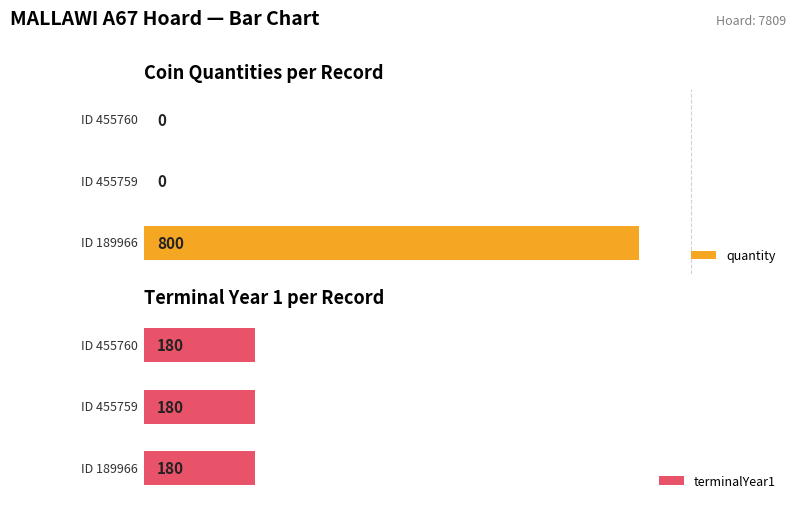

Count the number of categories in the chart.

3